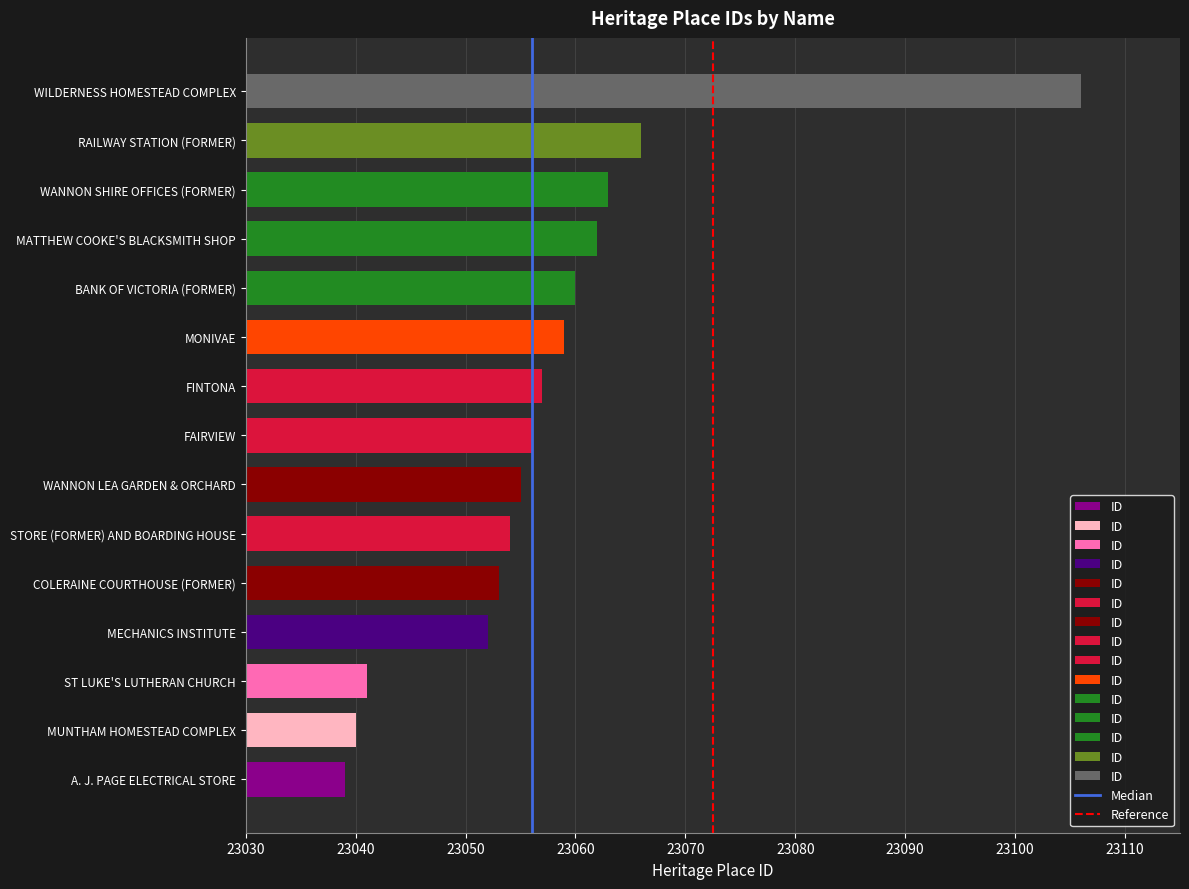

Between COLERAINE COURTHOUSE (FORMER) and WILDERNESS HOMESTEAD COMPLEX, which is larger?

WILDERNESS HOMESTEAD COMPLEX